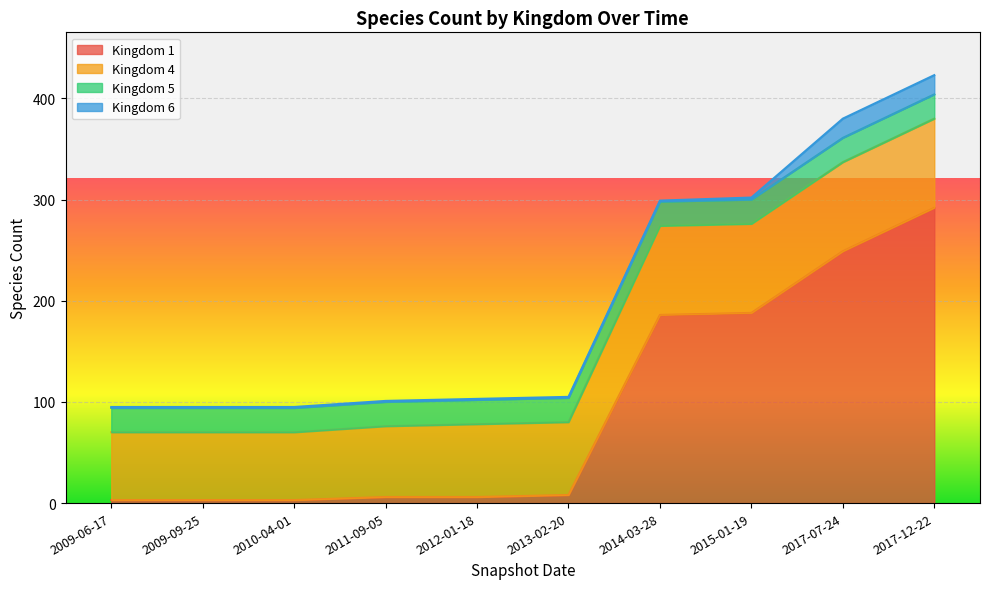

List the labels in order of Kingdom 6 value, largest first.

8, 9, 7, 0, 1, 2, 3, 4, 5, 6